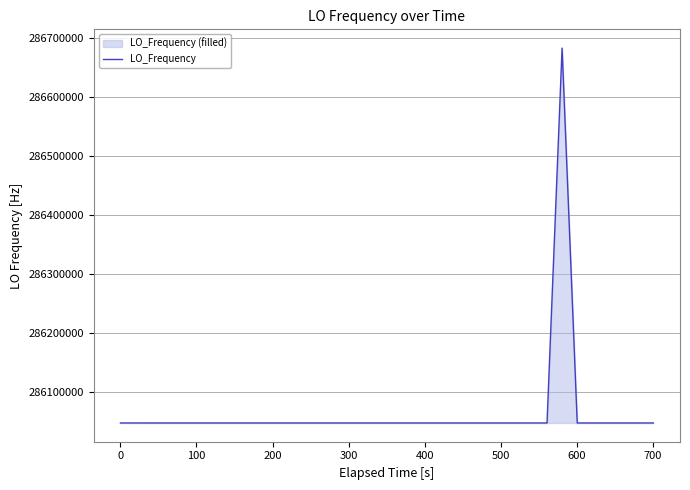

Does the chart display data point markers on the line(s)?

No